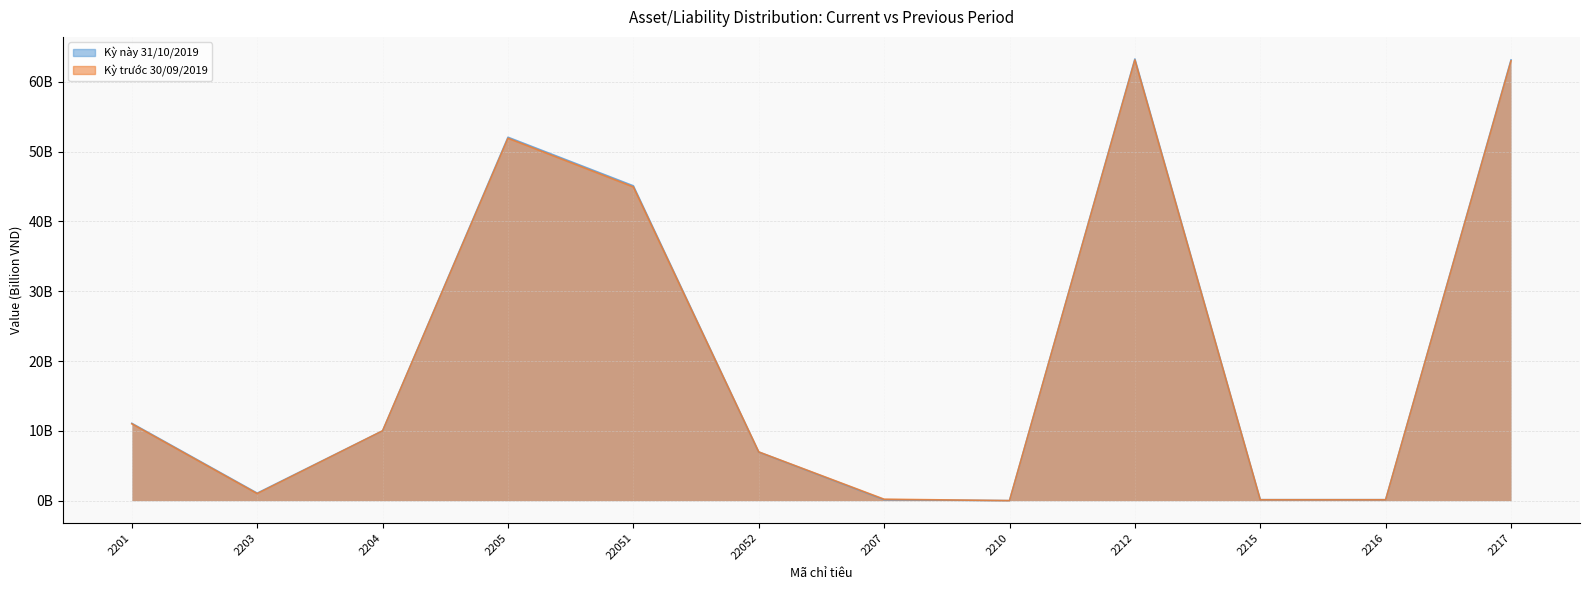

Rank the categories by Kỳ trước 30/09/2019 value from highest to lowest.

2212, 2217, 2205, 22051, 2201, 2204, 22052, 2203, 2207, 2215, 2216, 2210